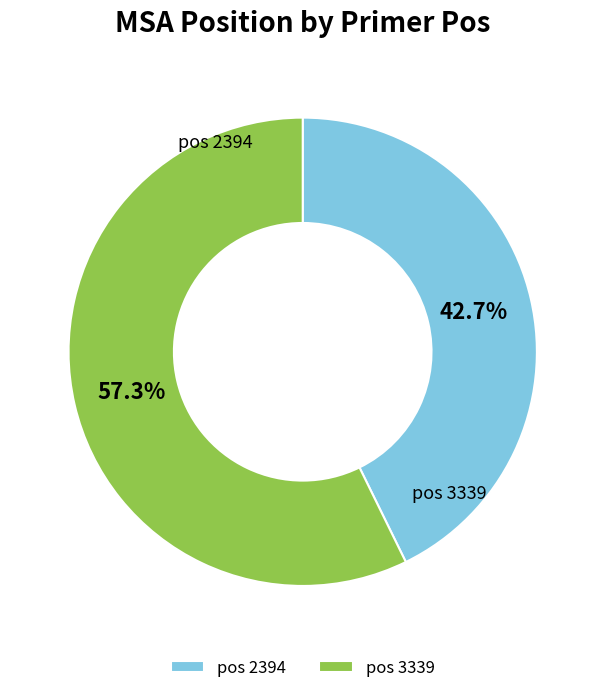

Rank the categories by value from highest to lowest.

pos 3339, pos 2394